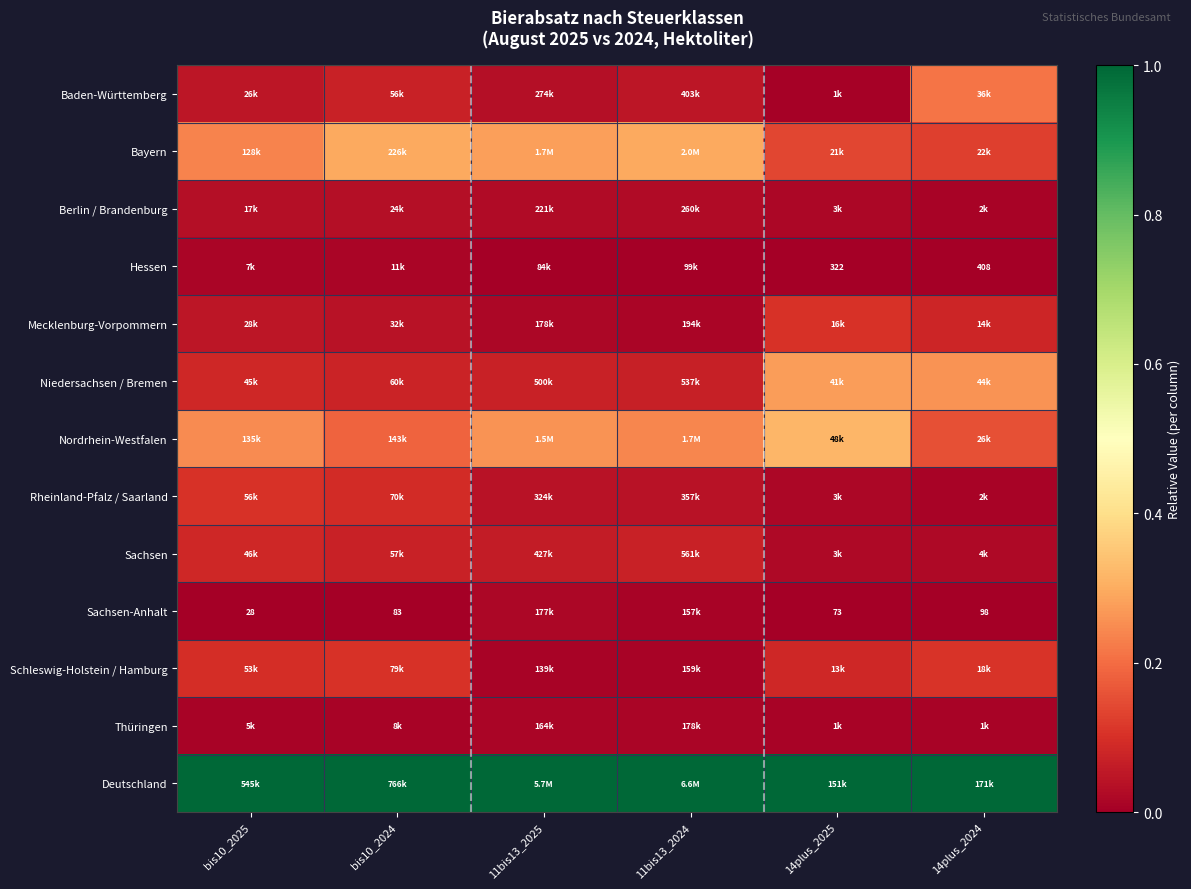

List the series in order of their peak value, lowest first.

Hessen, Thüringen, Sachsen-Anhalt, Berlin / Brandenburg, Sachsen, Rheinland-Pfalz / Saarland, Mecklenburg-Vorpommern, Schleswig-Holstein / Hamburg, Baden-Württemberg, Niedersachsen / Bremen, Bayern, Nordrhein-Westfalen, Deutschland